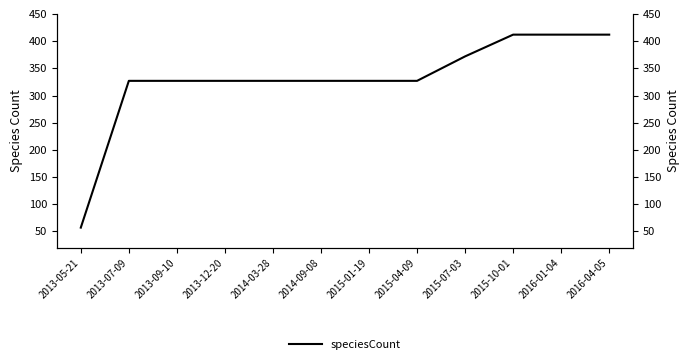

Reading left to right, what are all the values shown in this chart?

57	327	327	327	327	327	327	327	372	412	412	412